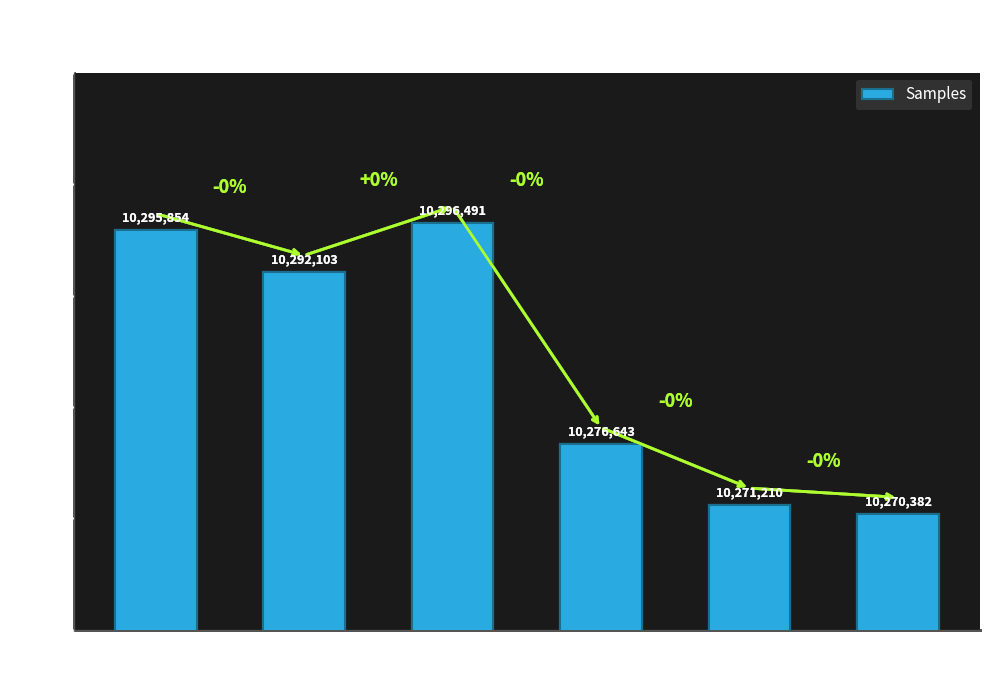

At which label is the value closest to 10283436?

01:30